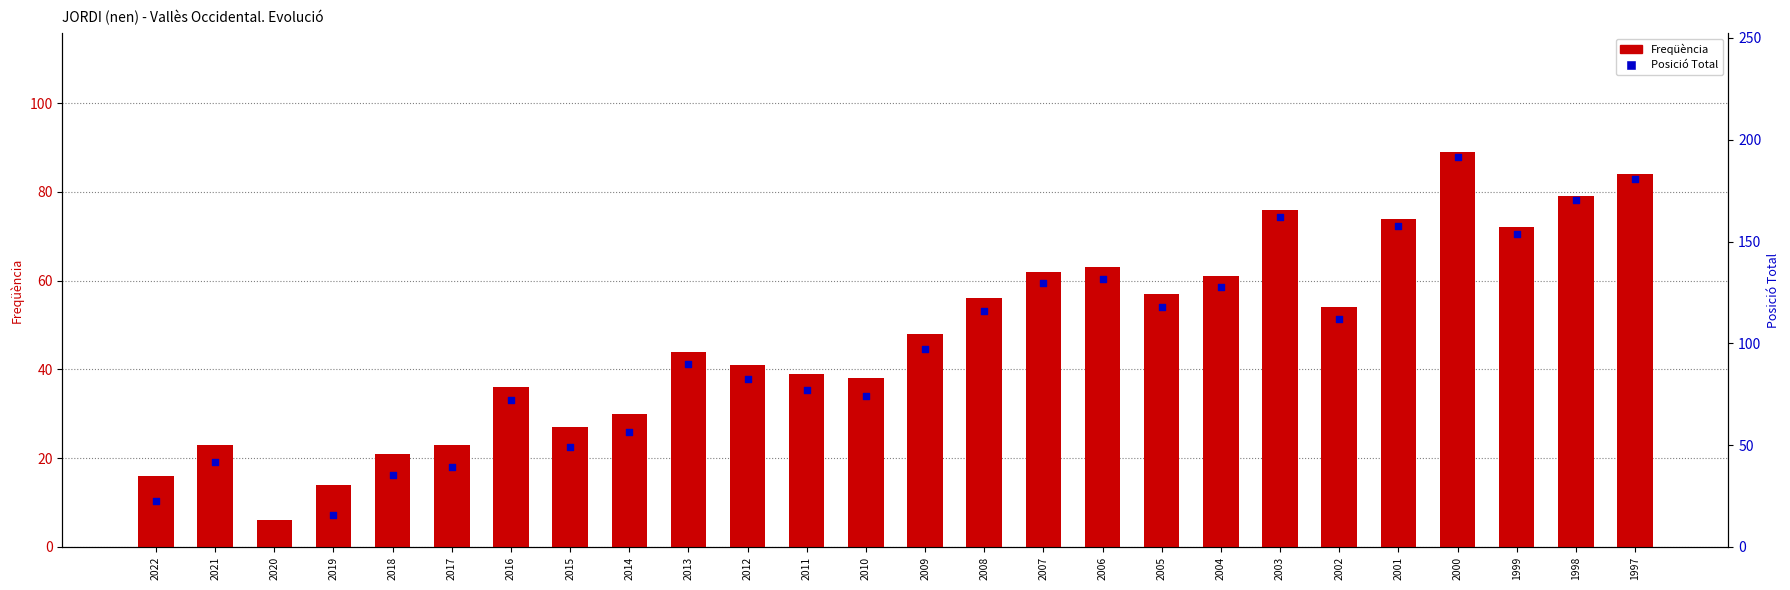

What is the ratio of the value at 2021 to the value at 2007?

0.4